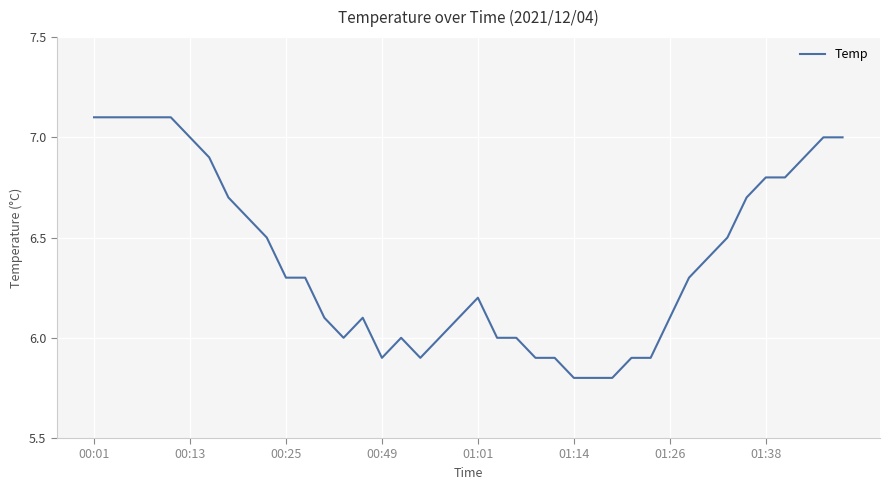

What is the difference between the maximum and minimum values?

1.3